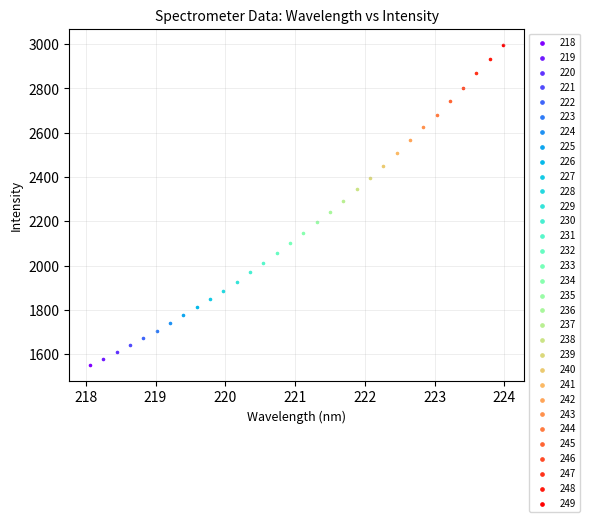

Which series reaches the minimum Y coordinate?

218